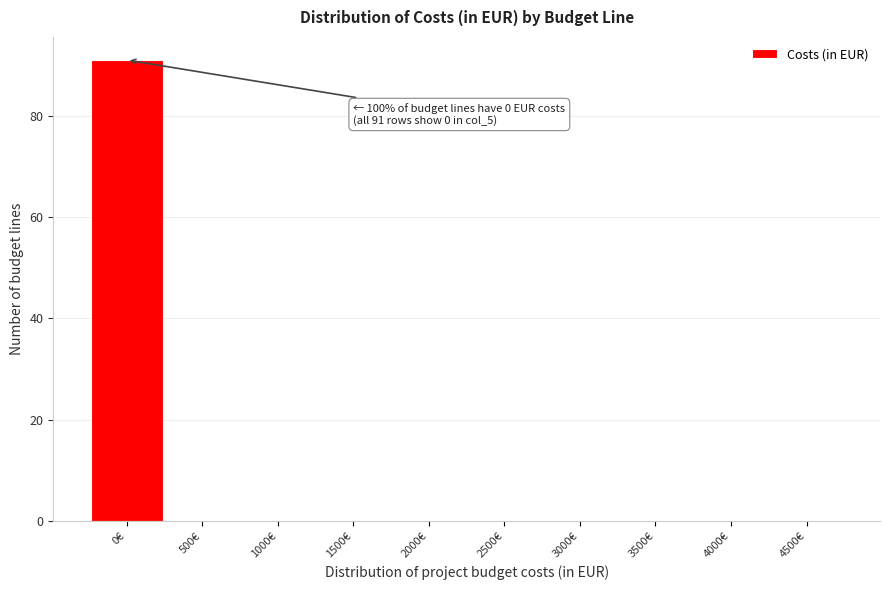

Reading right to left, list all the values displayed in this chart.

4500€=0	4000€=0	3500€=0	3000€=0	2500€=0	2000€=0	1500€=0	1000€=0	500€=0	0€=91